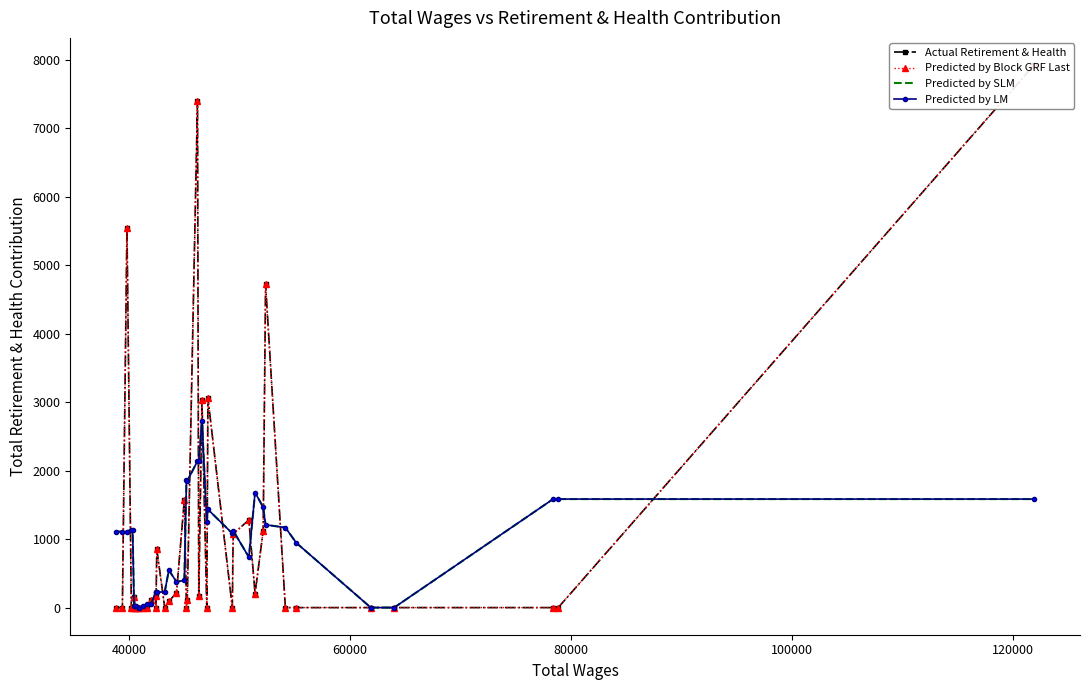

True or false: Predicted by Block GRF Last and Predicted by SLM cross at least once.

True